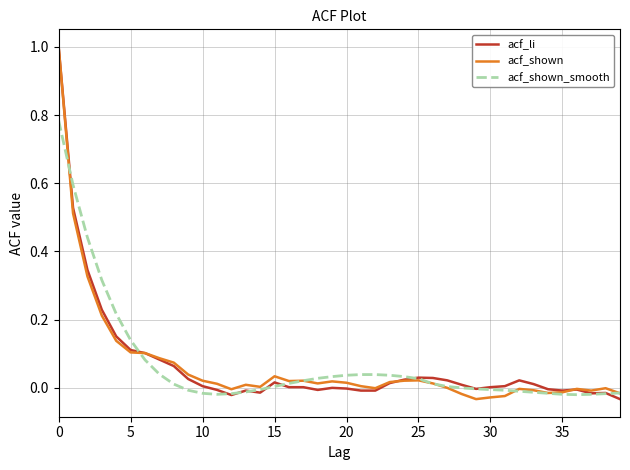

What is the greatest value displayed?

1.0